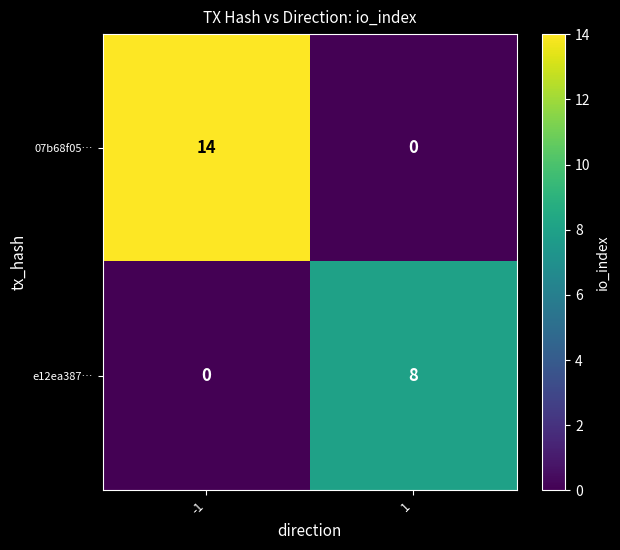

Rank the series by their maximum value, from highest to lowest.

07b68f05…, e12ea387…